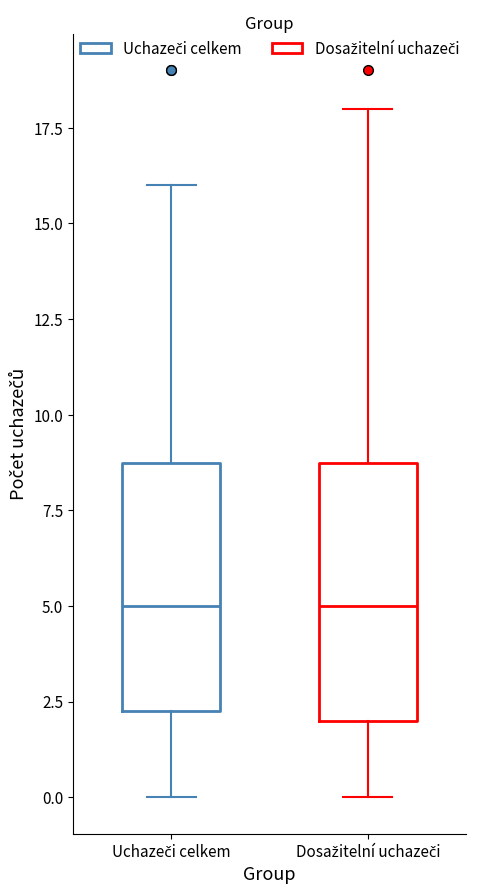

Reading left to right, read every box against the y-axis: the position of its median line, the range the box covers, and the ends of its whiskers. The values are not printed on the chart, so give them approximately, as read against the axis.

Uchazeči celkem: median 5.0, box 2.5 to 9.0, whiskers 0.0 to 16.0
Dosažitelní uchazeči: median 5.0, box 2.0 to 9.0, whiskers 0.0 to 18.0